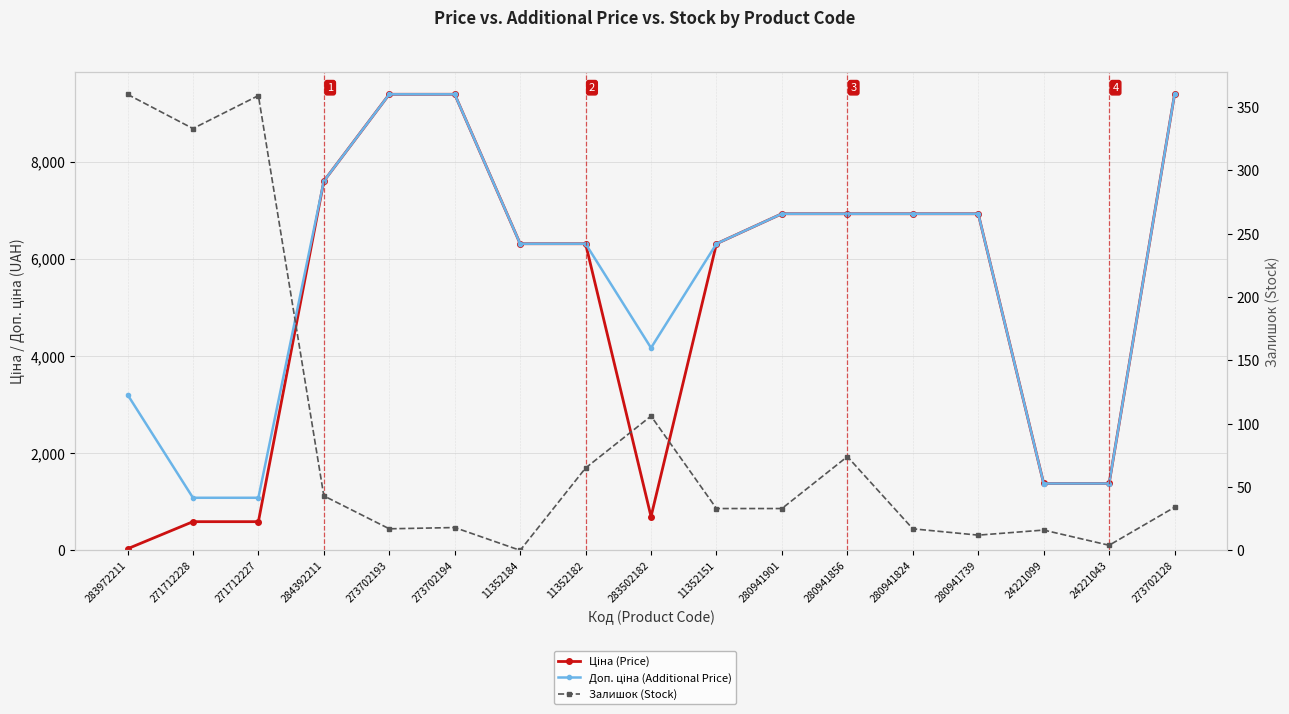

What is the label of the 7th point from the left?

11352184